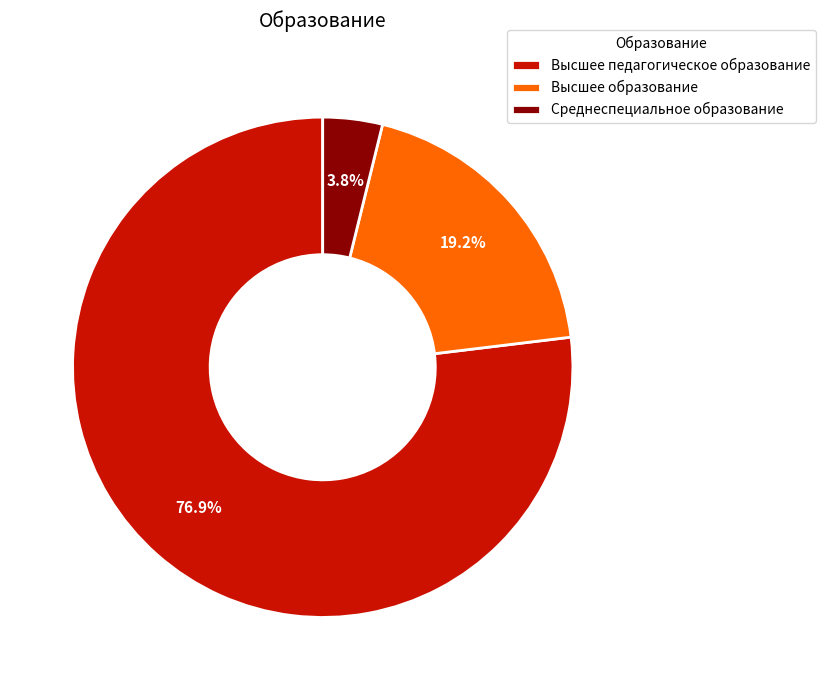

Which has a higher value, Высшее педагогическое образование or Среднеспециальное образование?

Высшее педагогическое образование